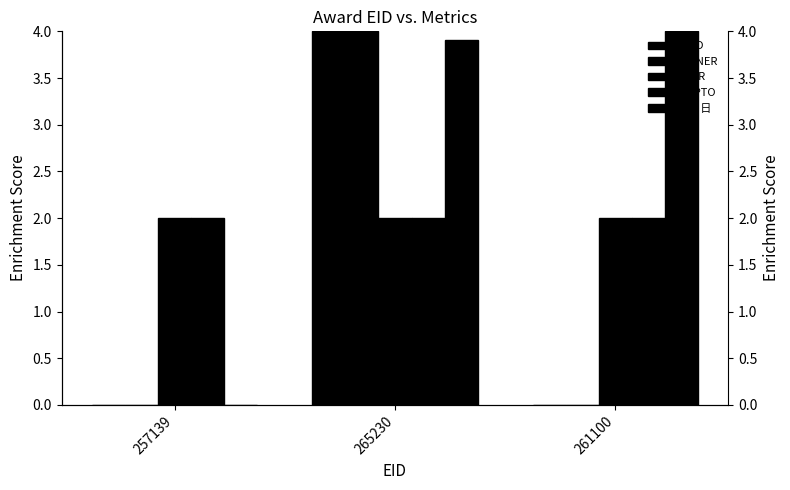

Which series has the largest total across all categories?

年月日